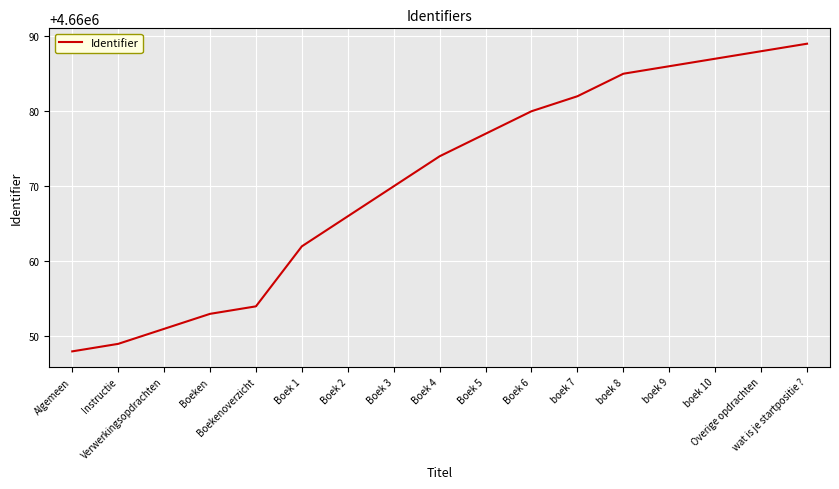

What is the difference between the second highest and minimum values?

40